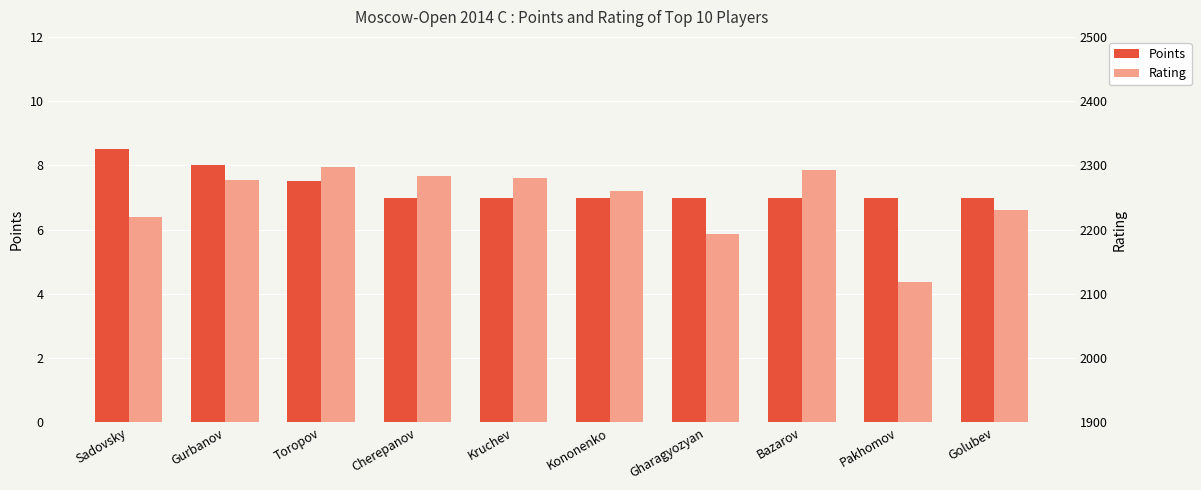

What is the difference between the Rating values at Kononenko and Cherepanov?

23.0